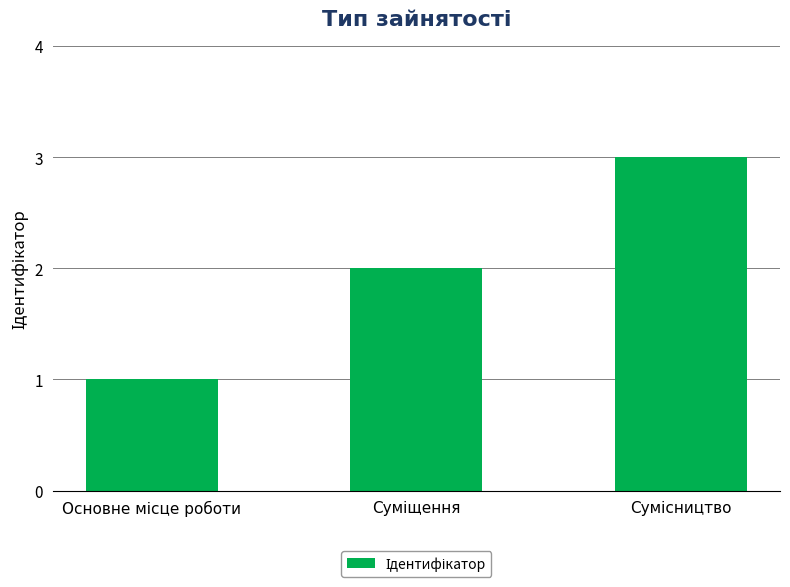

How many values are below 2?

1